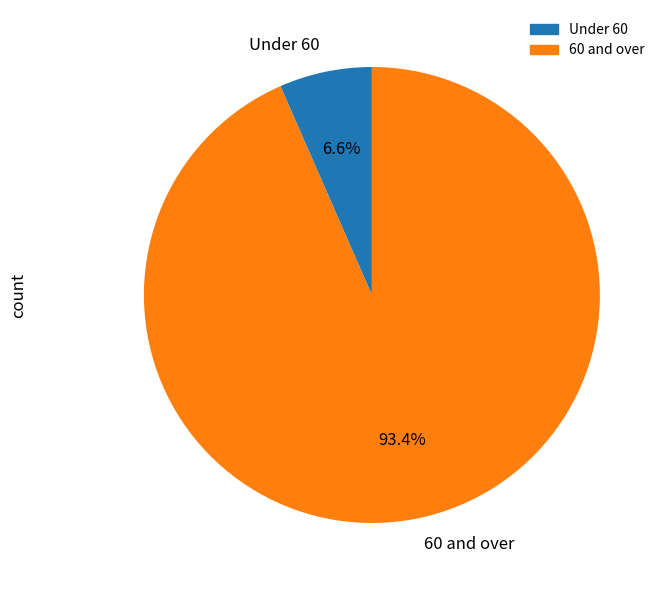

Is 60 and over the majority of the pie?

Yes